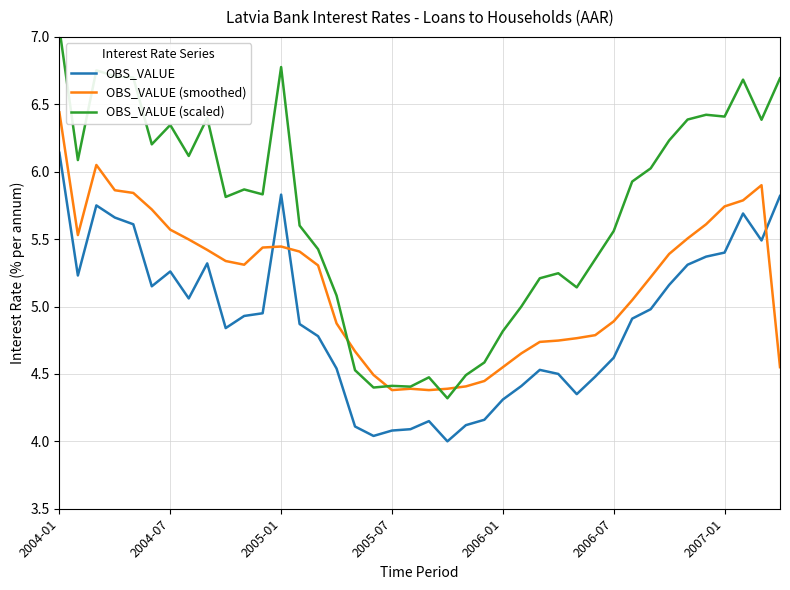

How many lines are shown in the chart?

3